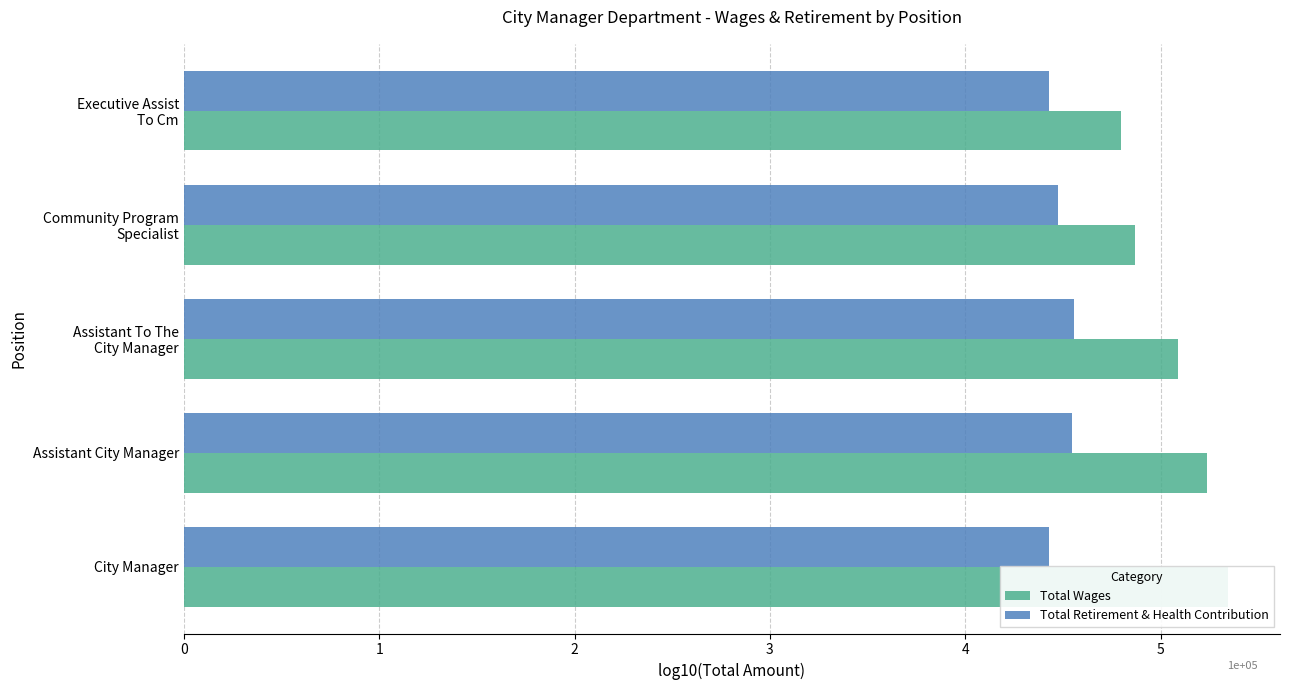

How many groups of bars are there?

5